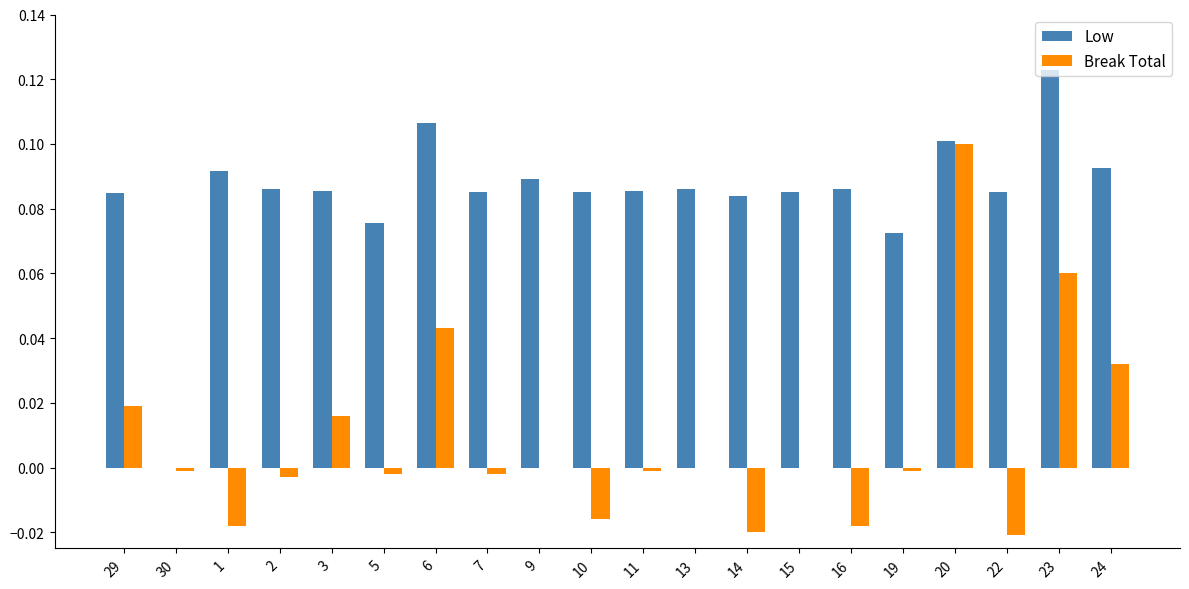

Which series changed the most between 6 and 23?

Break Total